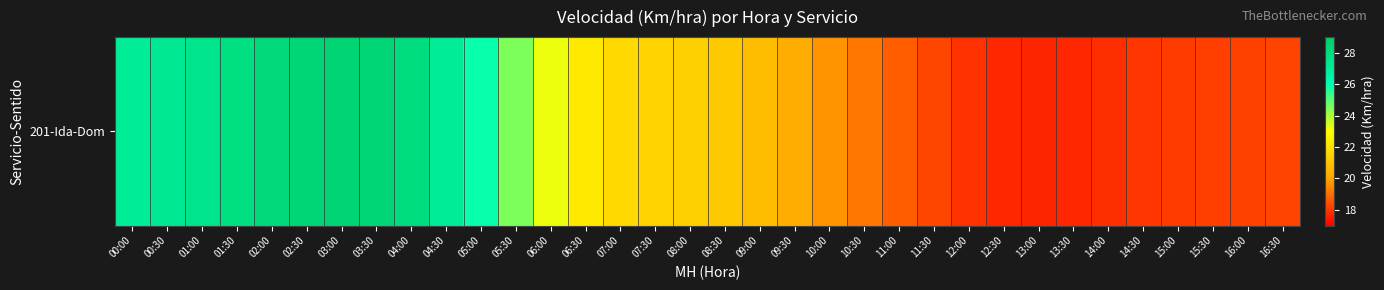

What is the greatest value displayed?

28.5